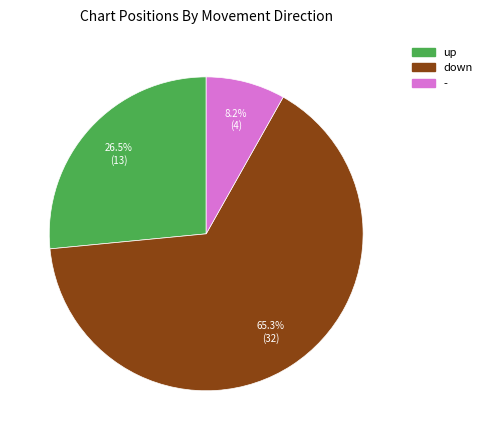

Which category accounts for the majority?

down